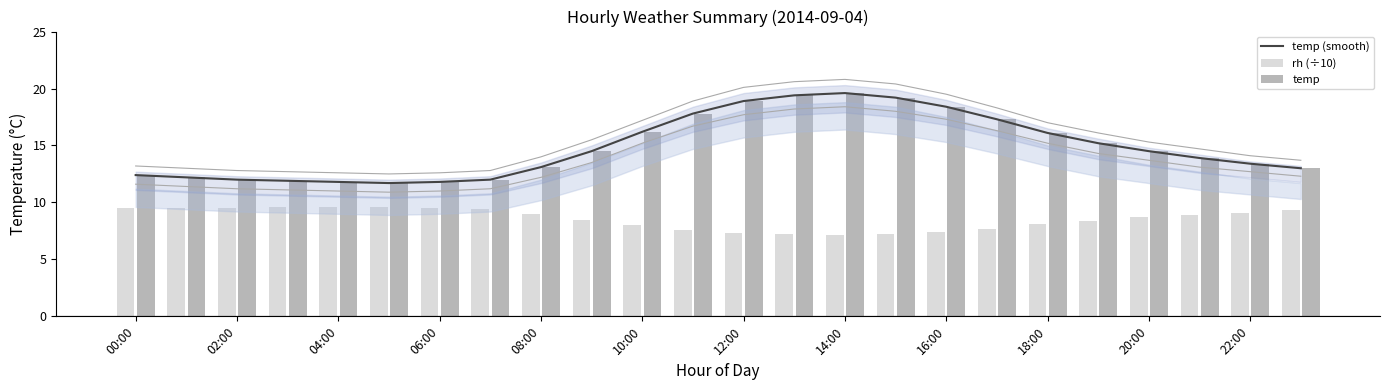

The value of temp (smooth) at 06:00 is 19.8. True or false?

False